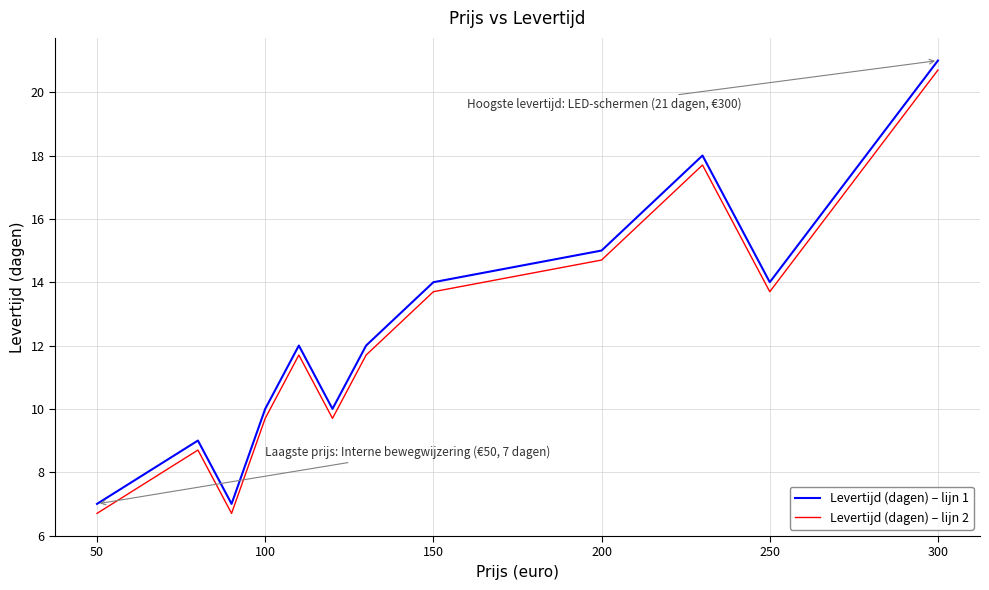

What is the highest value of the Levertijd (dagen) – lijn 2 series?

20.7